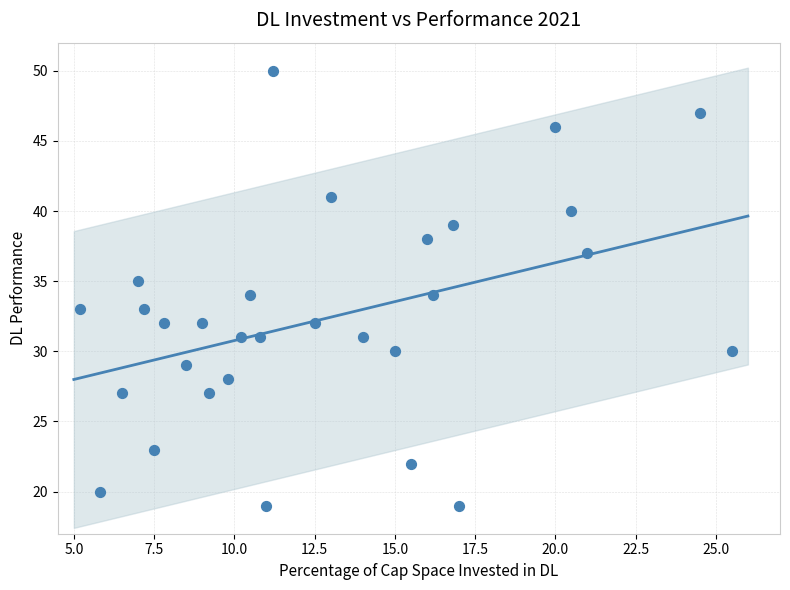

What is the range of Y values (max minus min)?

31